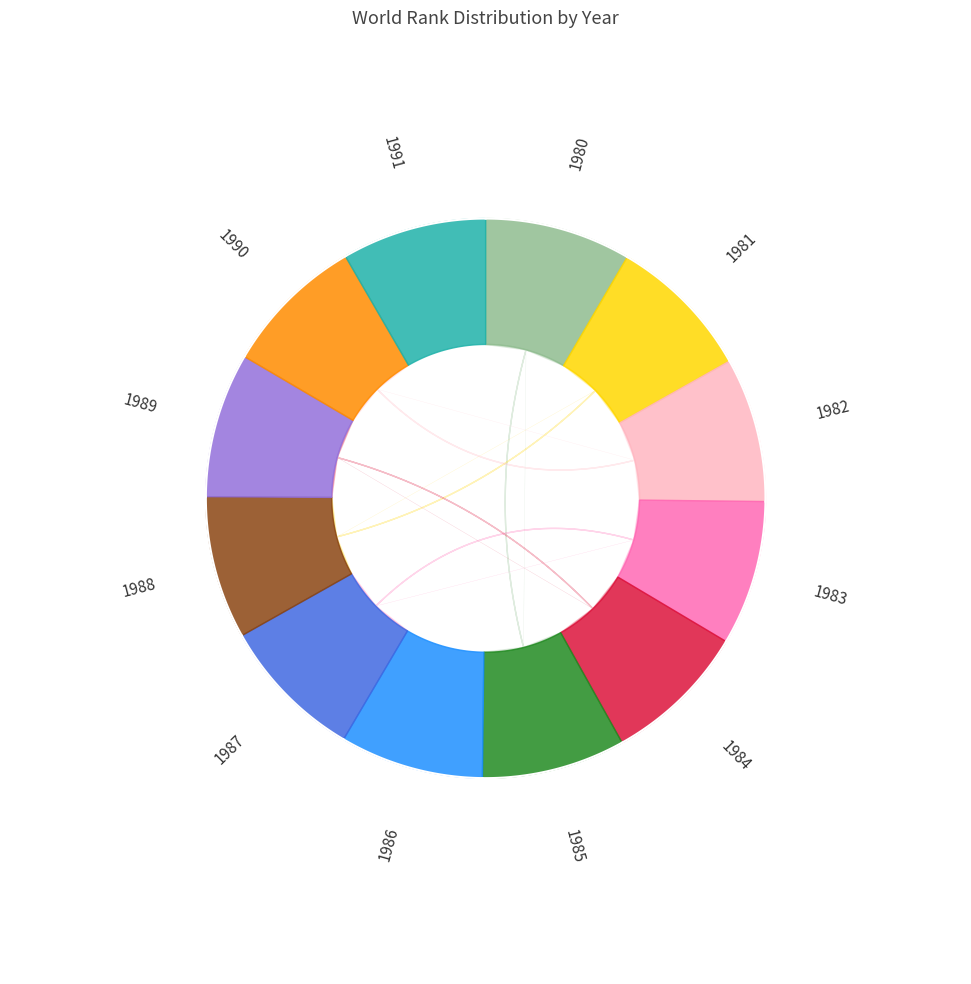

Is the sum of 1990 and 1984 greater than half?

No